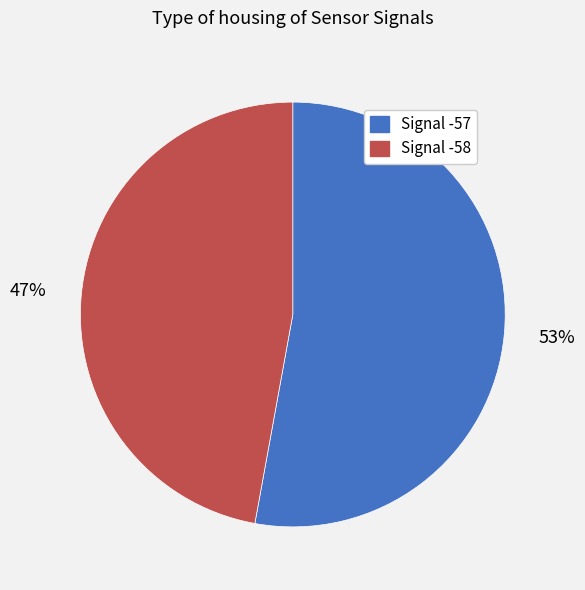

To the nearest percent, what is the average slice percentage?

50%